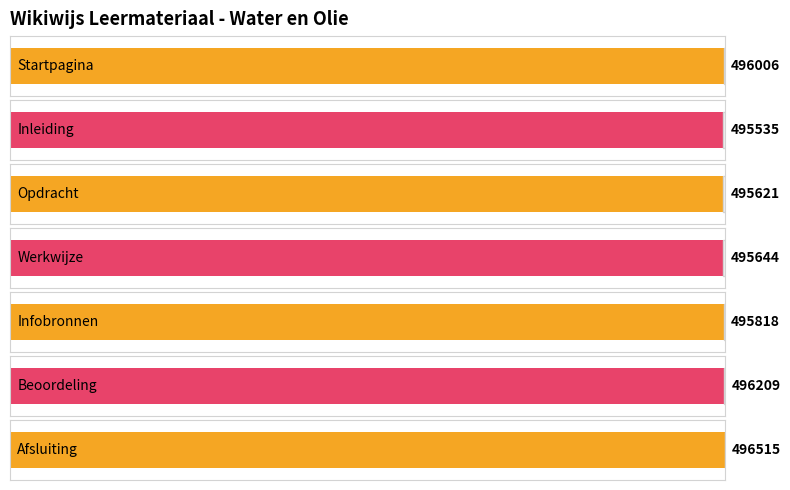

List the labels in order of value, largest first.

Afsluiting, Beoordeling, Startpagina, Infobronnen, Werkwijze, Opdracht, Inleiding